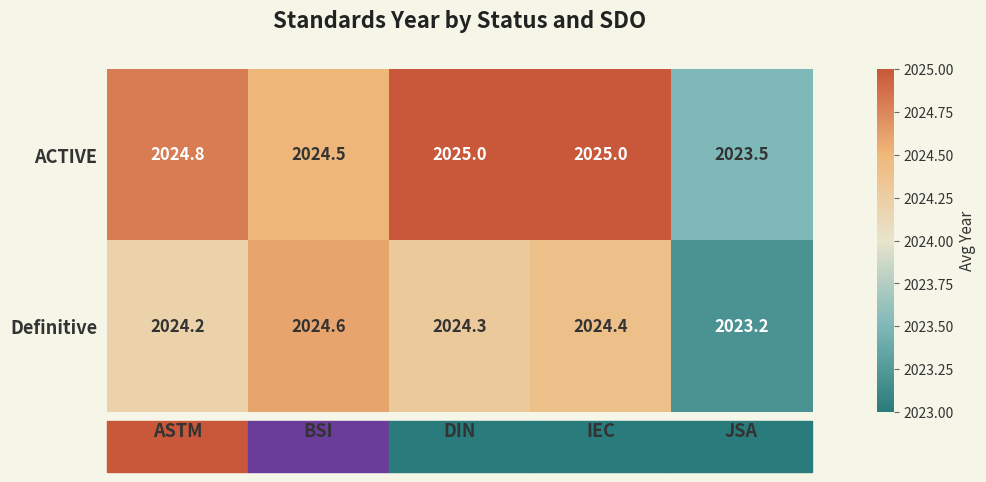

Where does the Definitive series first go above 2024?

ASTM